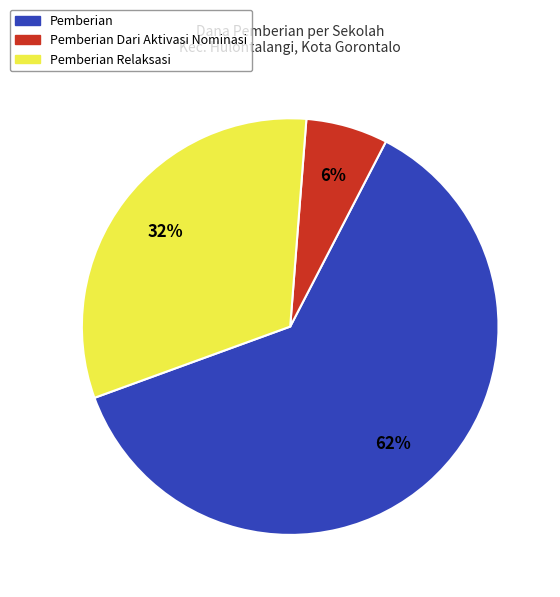

To the nearest percent, what is the average slice percentage?

33%